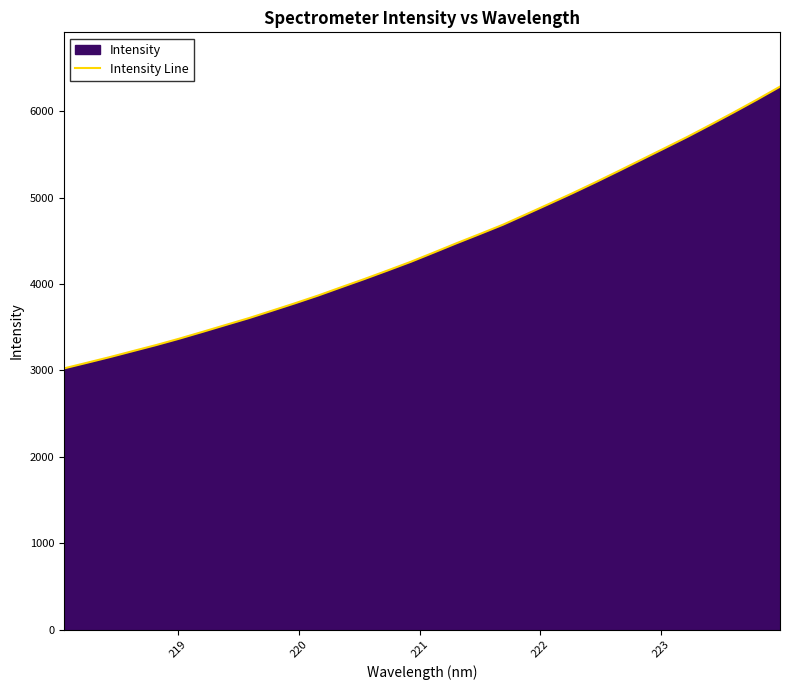

What is the difference between the maximum and minimum values?

3260.6